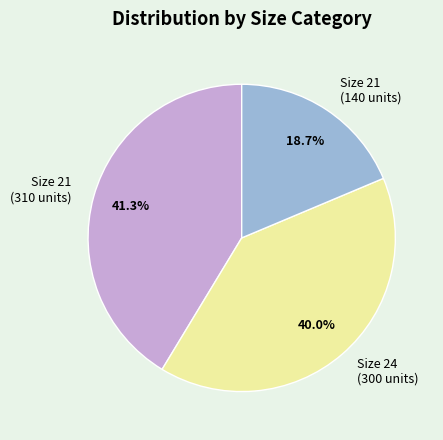

How many segments does this pie chart have?

3